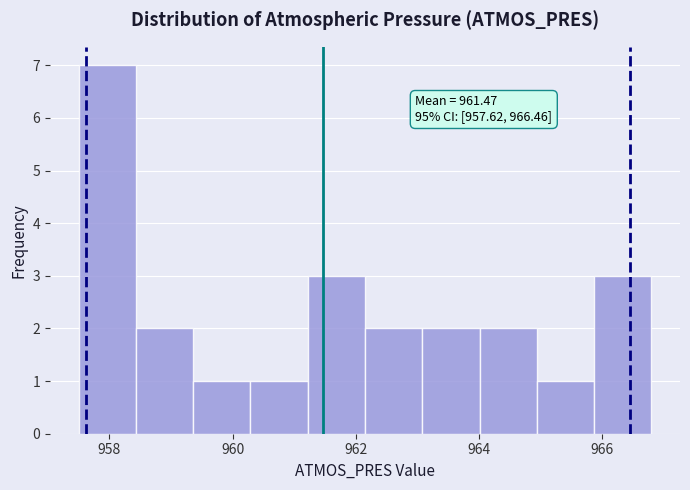

Which range on the x-axis has the tallest bar?

957.6 to 958.4